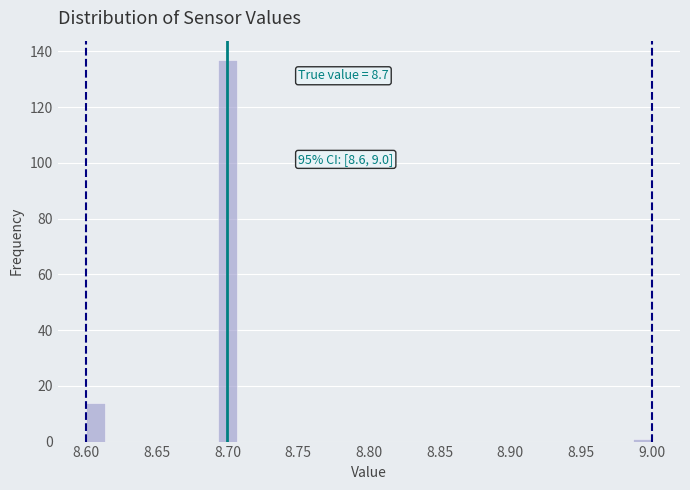

Around what value on the x-axis is the tallest bar? Give the approximate position of its centre, as read against the axis.

8.700